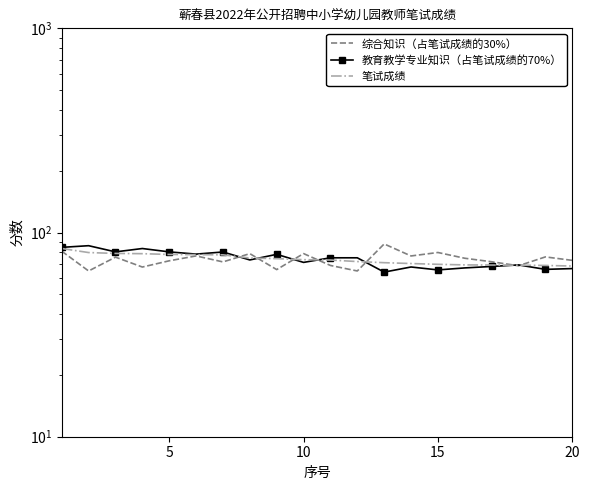

List the series in order of their overall mean, highest first.

教育教学专业知识（占笔试成绩的70%）, 笔试成绩, 综合知识（占笔试成绩的30%）